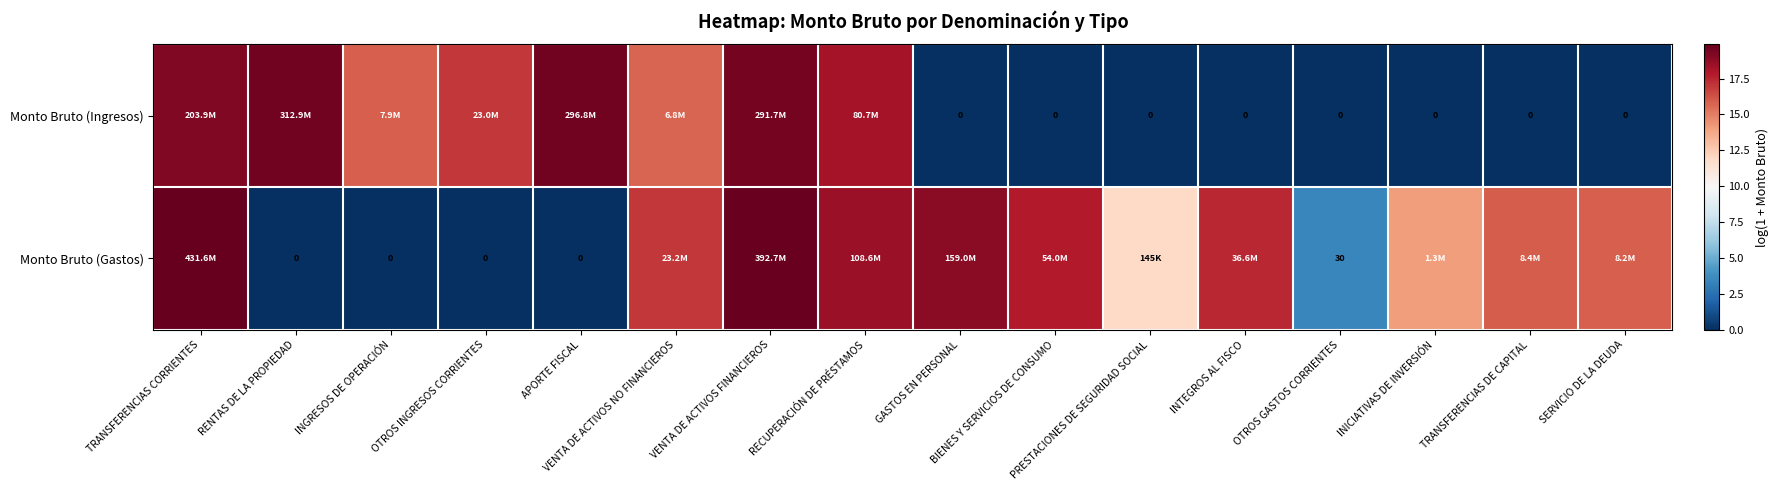

How many data points does each series have?

16